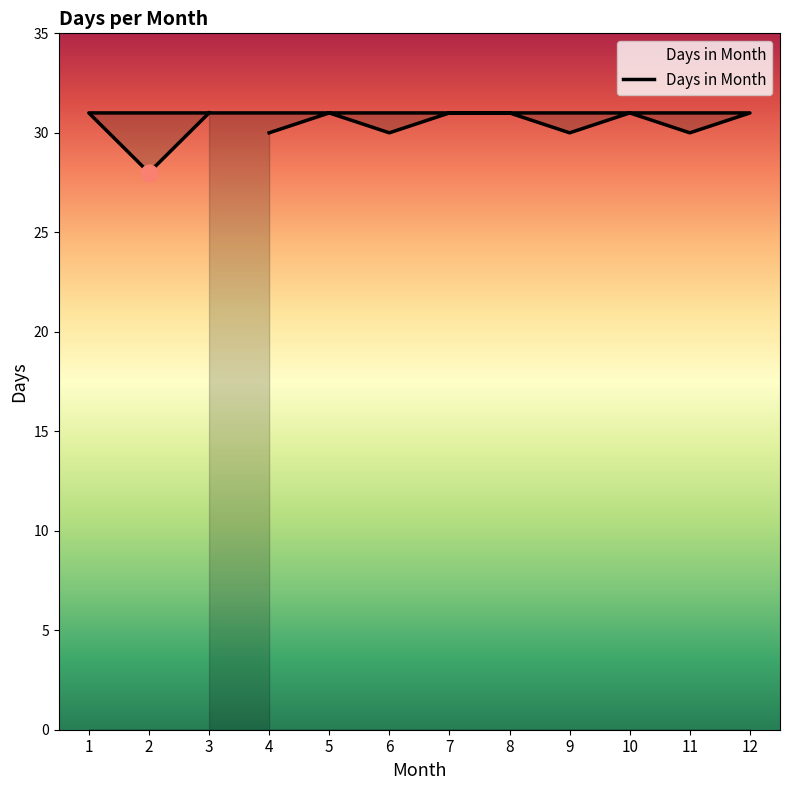

What is the sum of the values at 6 and 1?

61